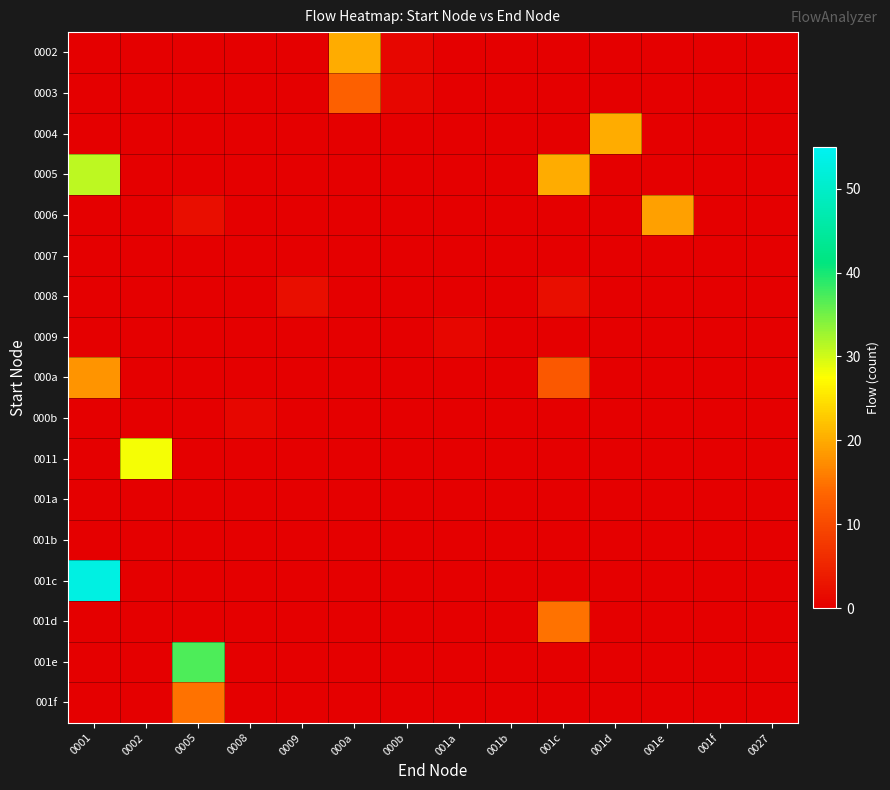

What is the total value across all series at 0005?

54